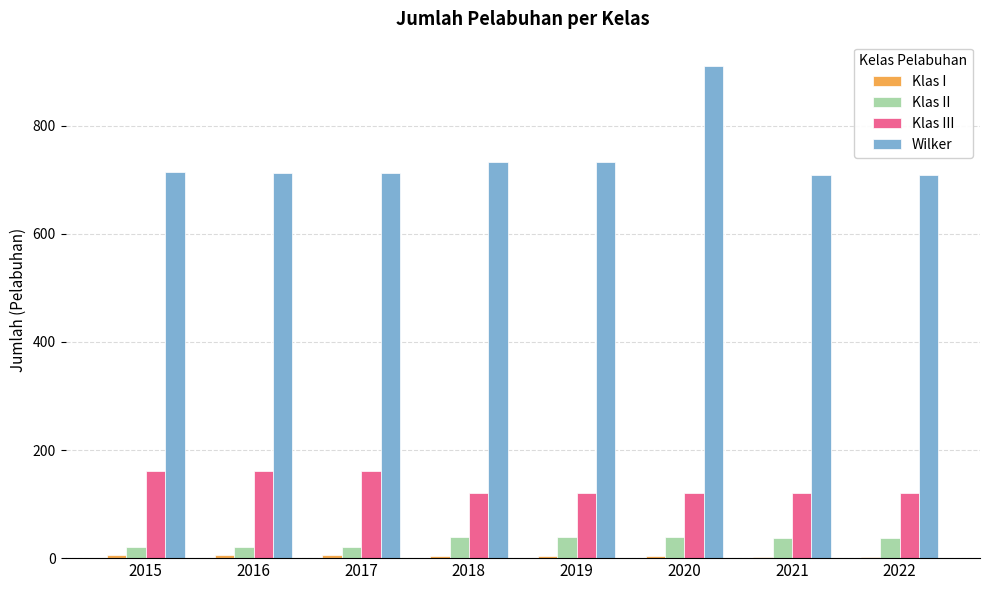

True or false: Wilker has a value of 708 at 2021.

True